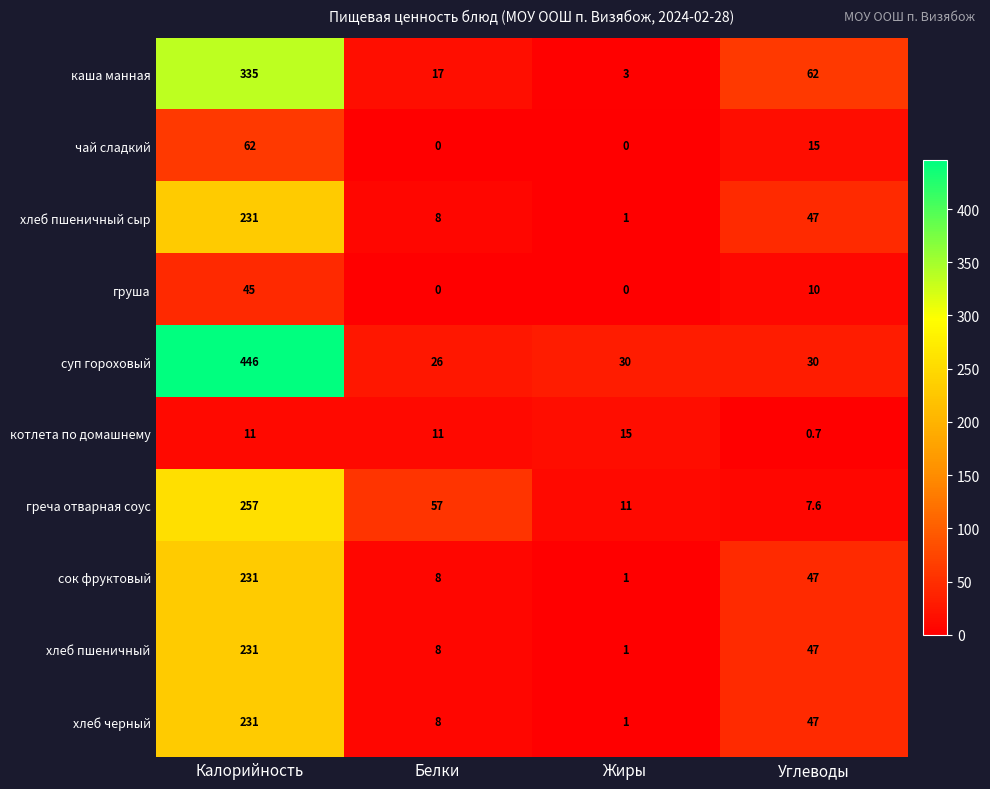

What is the difference between the maximum and minimum values in the чай сладкий series?

62.0